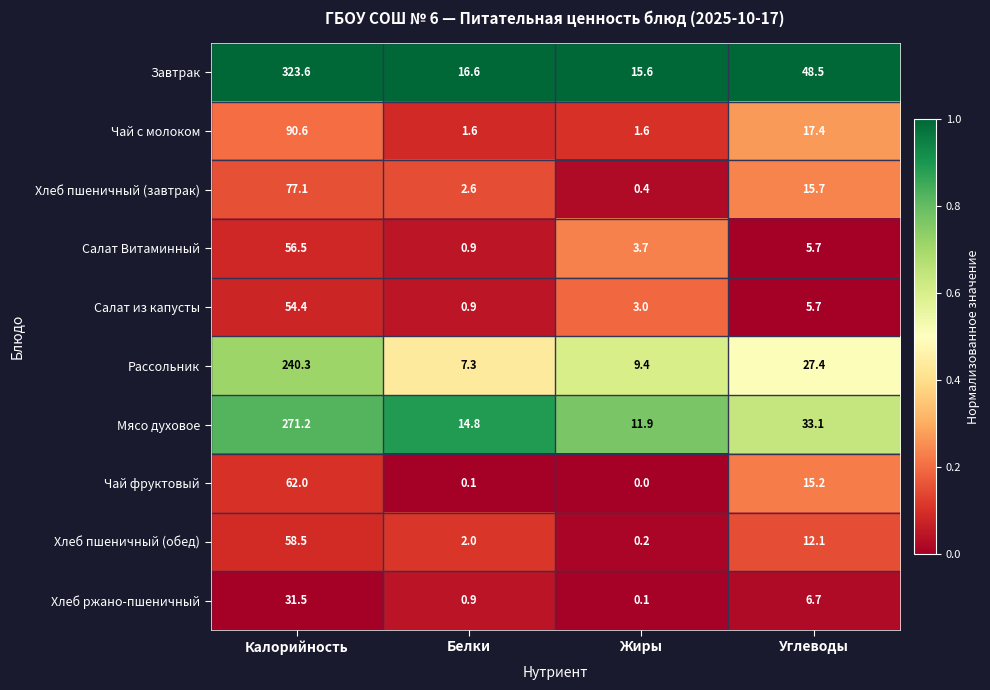

Between Калорийность and Белки, which series saw the biggest shift?

Завтрак